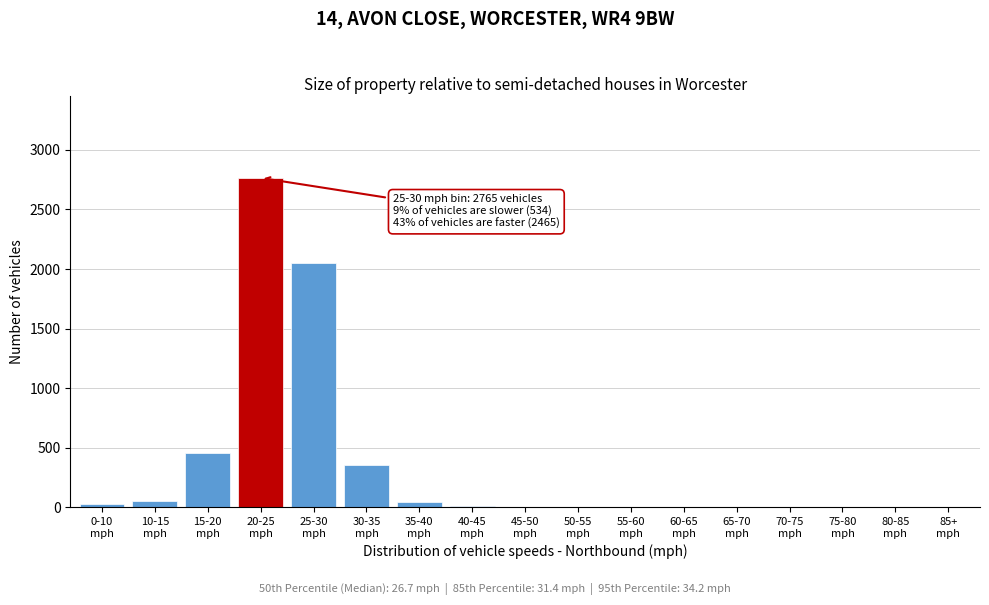

What is the greatest value displayed?

2765